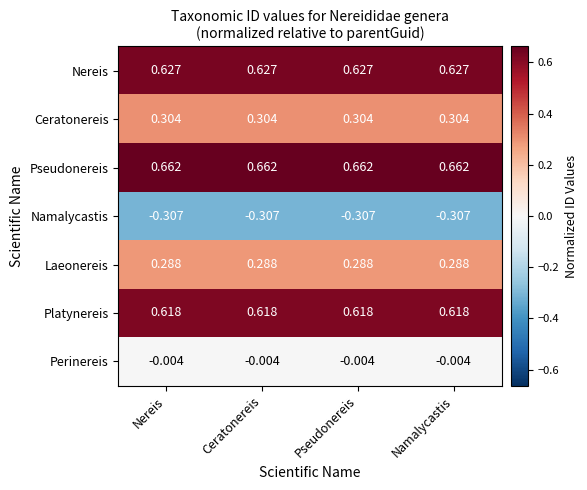

Which series has the largest total across all categories?

Pseudonereis